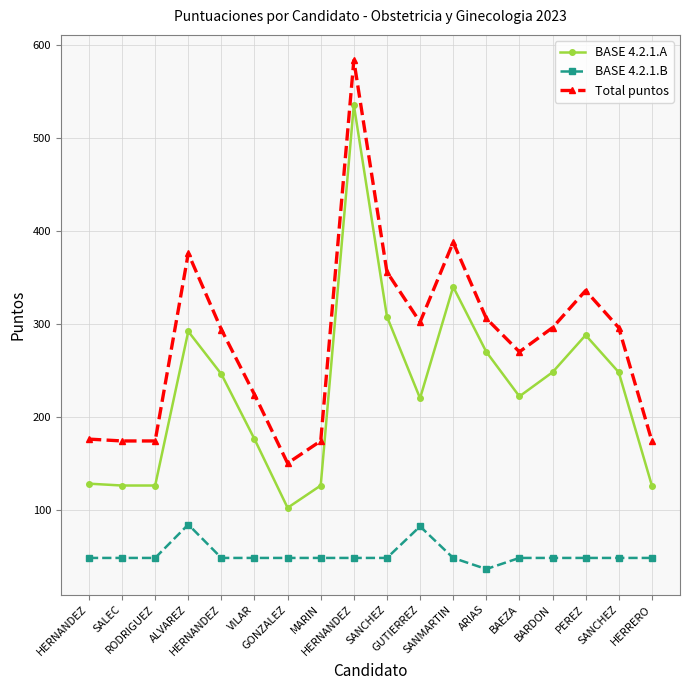

What is the label of the 13th point from the left?

ARIAS